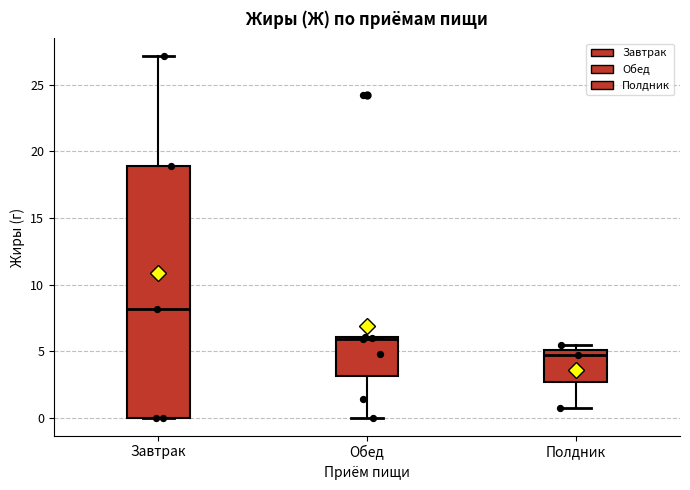

Where is the upper edge of the box for Полдник on the y-axis? The values are not printed on the chart, so give them approximately, as read against the axis.

5.0